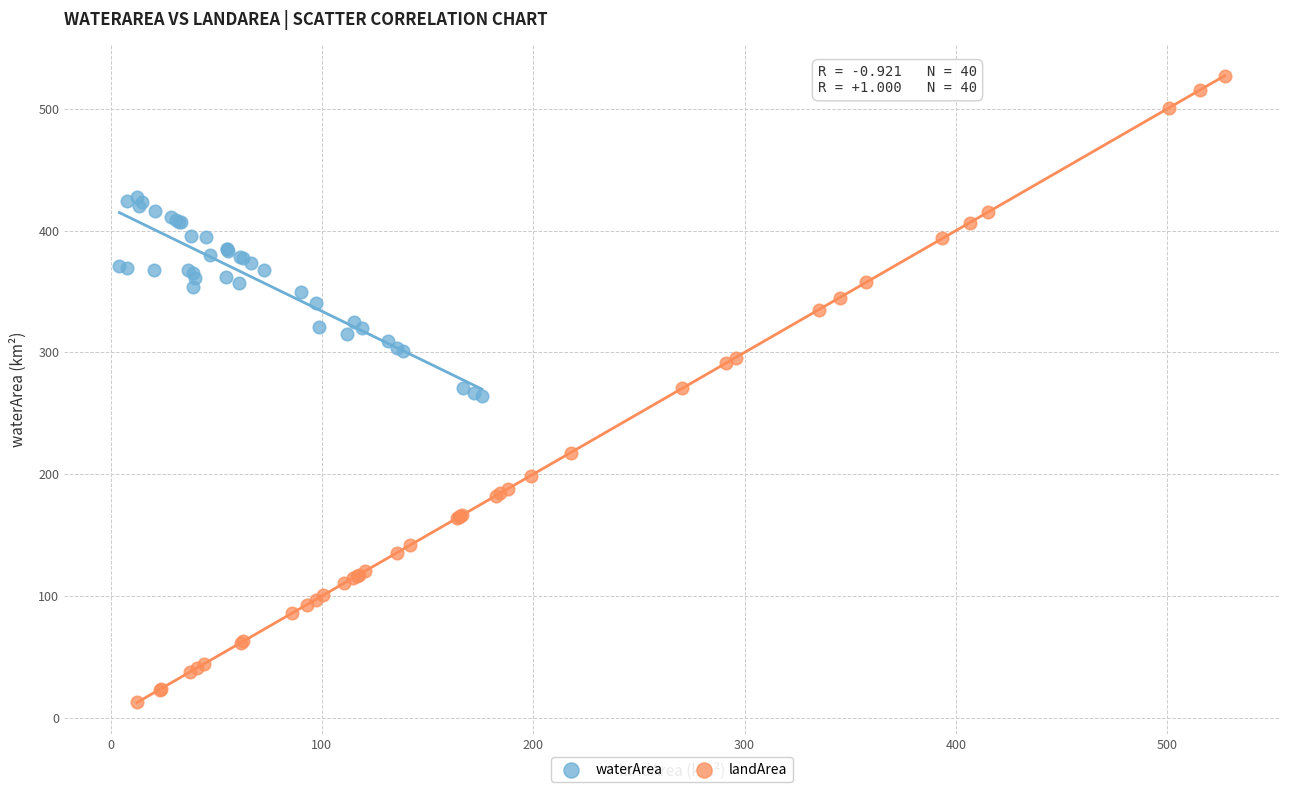

Which series reaches the maximum Y coordinate?

landArea